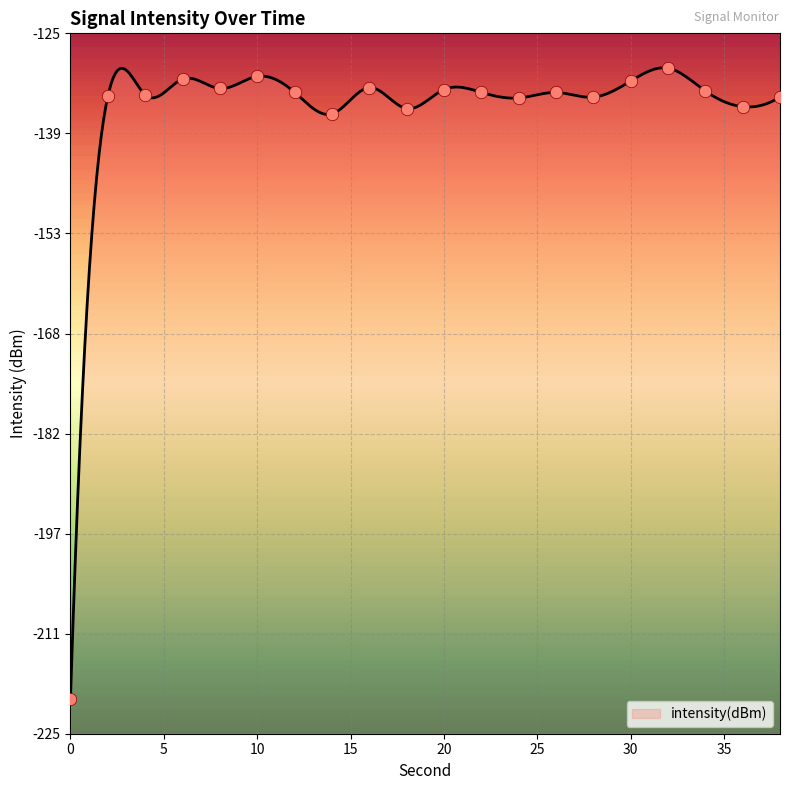

Between 20 and 16, which is larger?

16